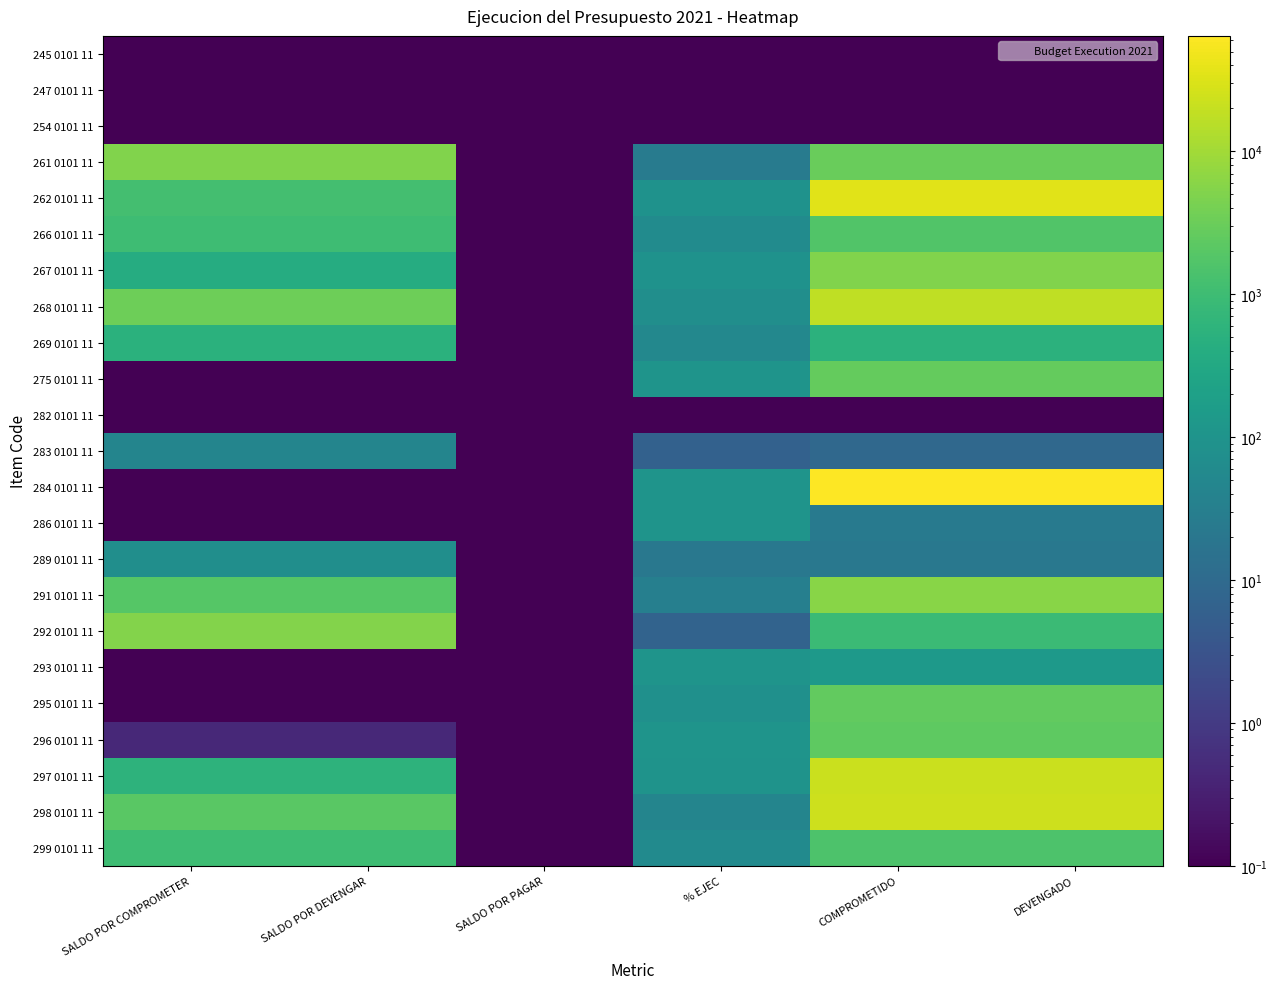

List the series in order of their peak value, highest first.

284 0101 11, 262 0101 11, 298 0101 11, 297 0101 11, 268 0101 11, 291 0101 11, 292 0101 11, 267 0101 11, 261 0101 11, 275 0101 11, 295 0101 11, 296 0101 11, 266 0101 11, 299 0101 11, 269 0101 11, 293 0101 11, 286 0101 11, 289 0101 11, 283 0101 11, 245 0101 11, 247 0101 11, 254 0101 11, 282 0101 11